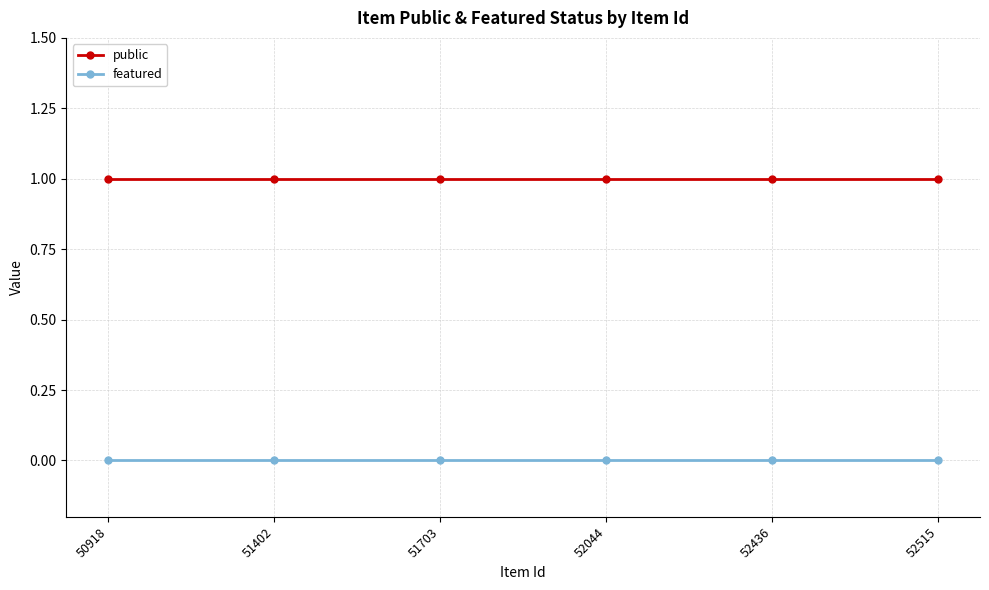

True or false: public has a value of 1 at 52515.

True